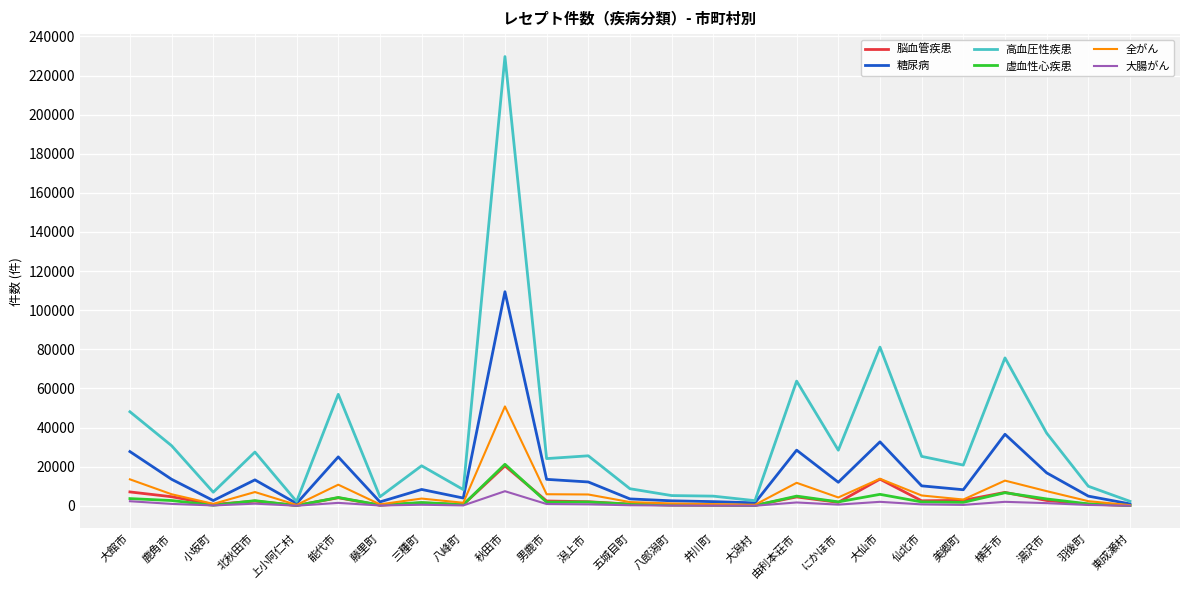

What is the sum of the 全がん values at 由利本荘市 and 八郎潟町?

12998